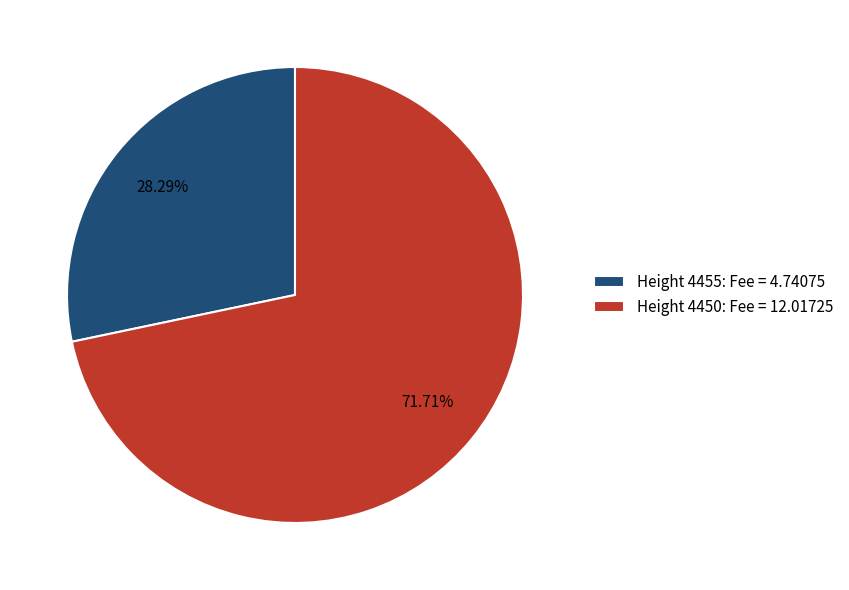

To the nearest percent, what is the average slice percentage?

50%